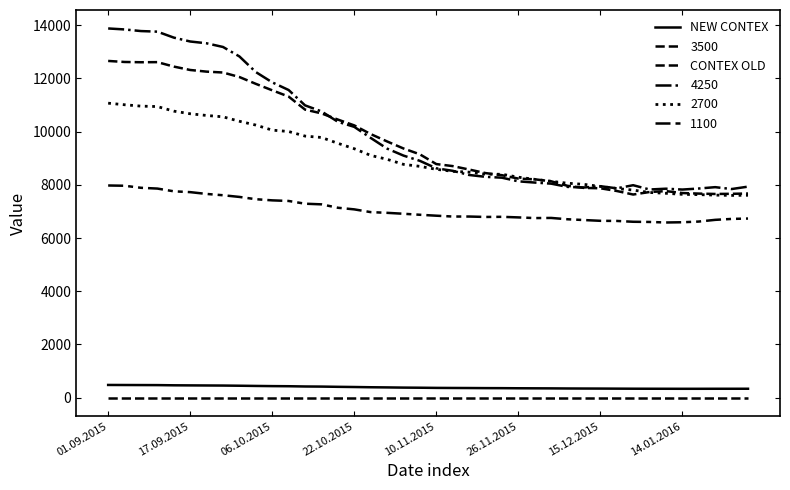

How many values in the NEW CONTEX series are below 373?

20